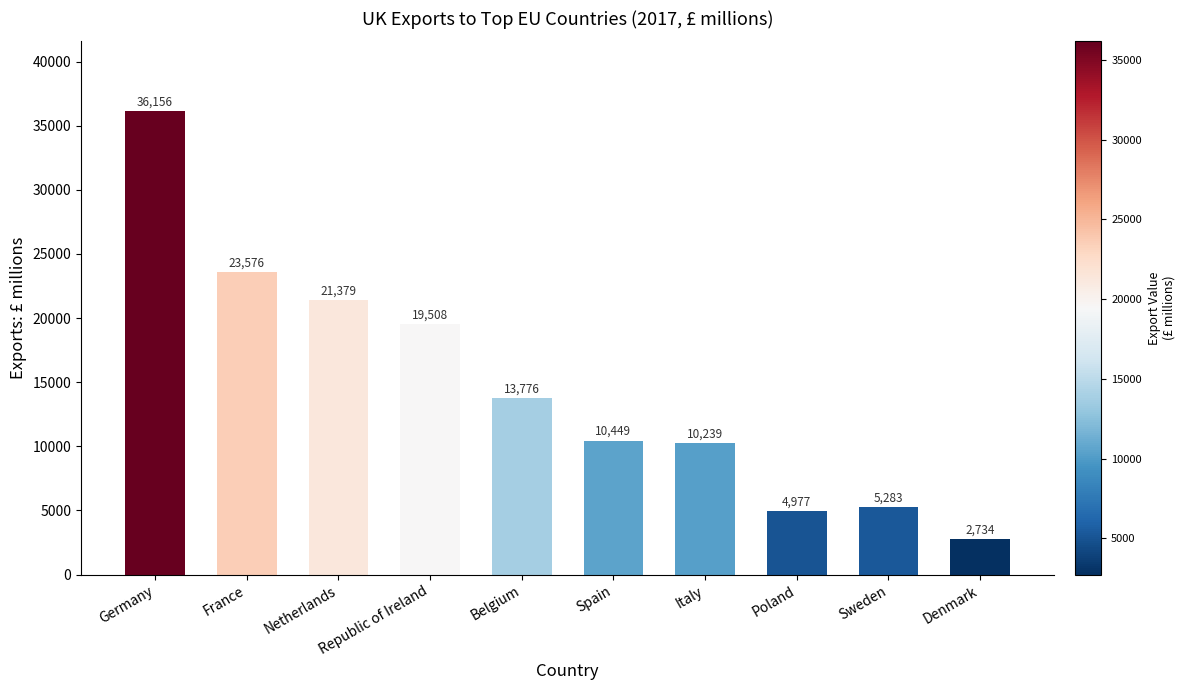

What is the change in value from Netherlands to Belgium?

-7603